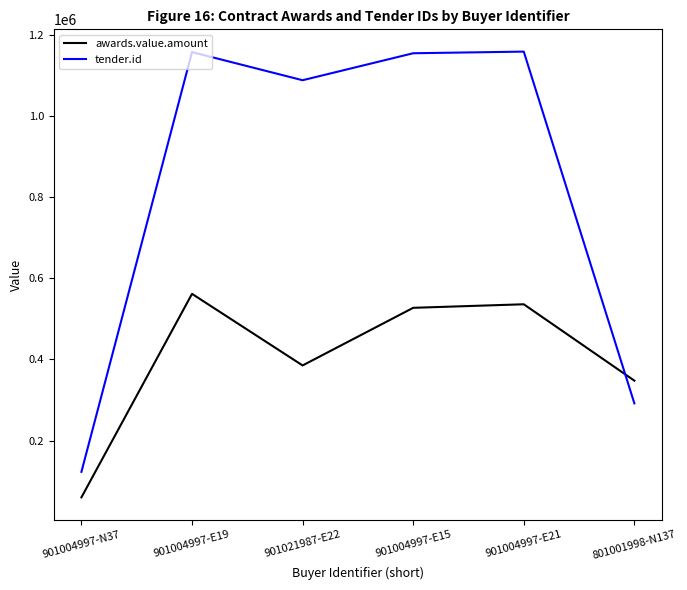

Does the chart have visible grid lines?

No